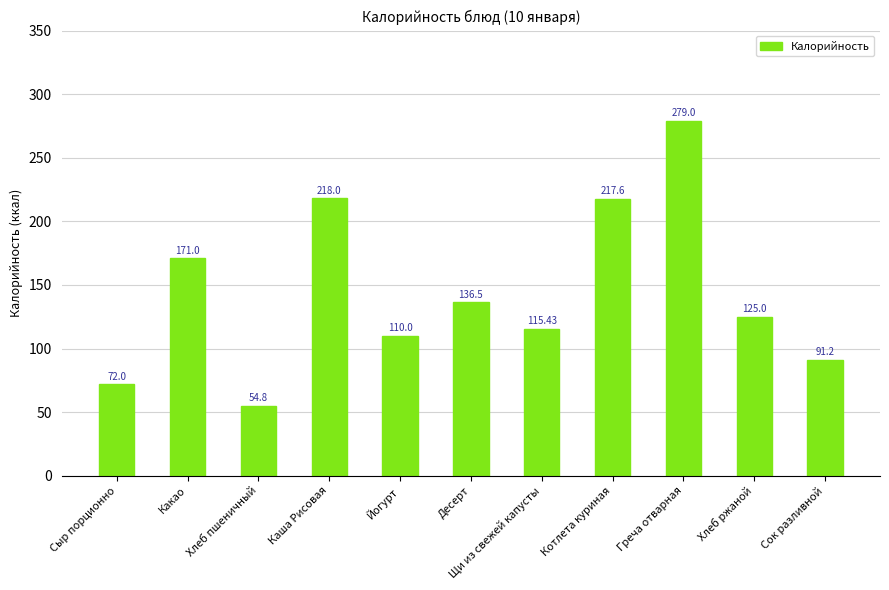

Which category has the lowest value across all series?

Хлеб пшеничный